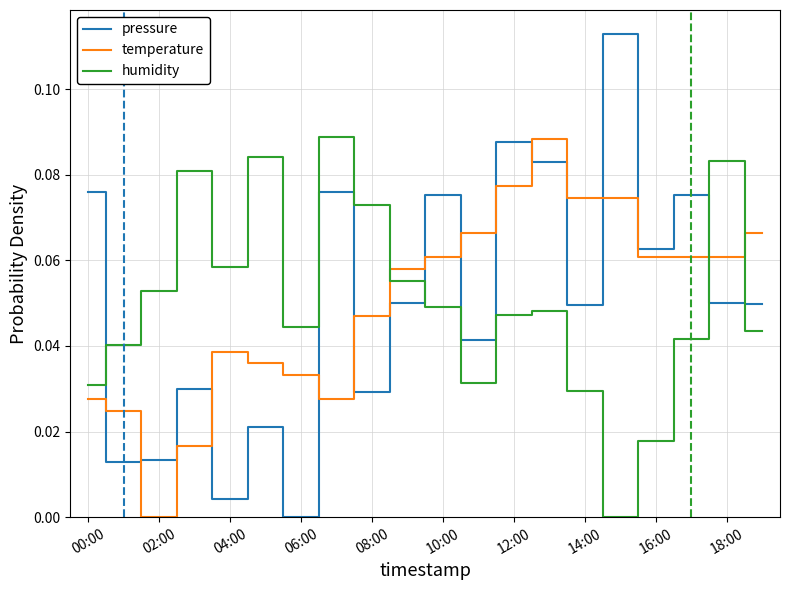

Rank the series by their average value, from lowest to highest.

temperature, humidity, pressure